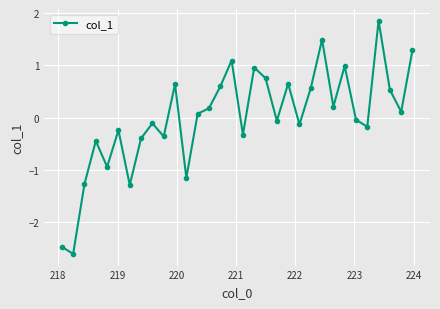

What is the value of the 24th point from the left?

1.5